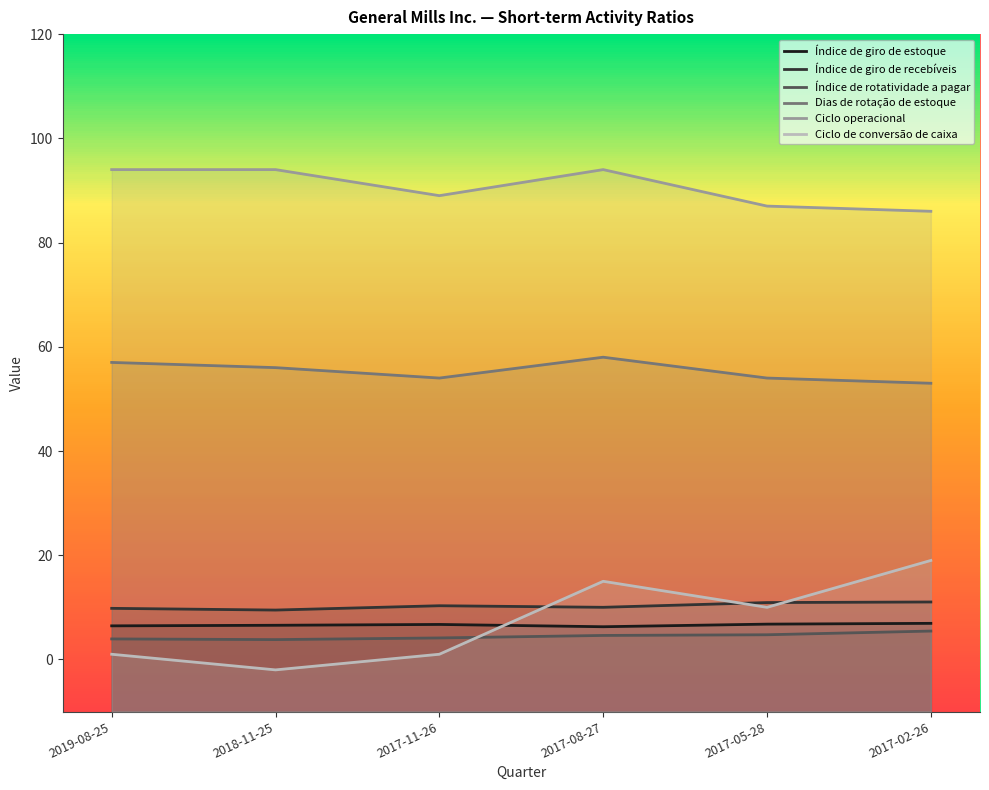

How many distinct data groups are displayed?

6